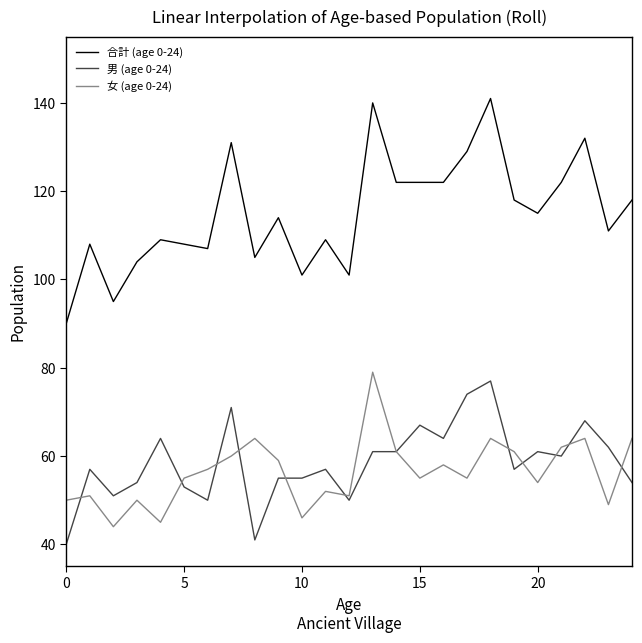

True or false: 合計 (age 0-24) and 男 (age 0-24) cross at least once.

False